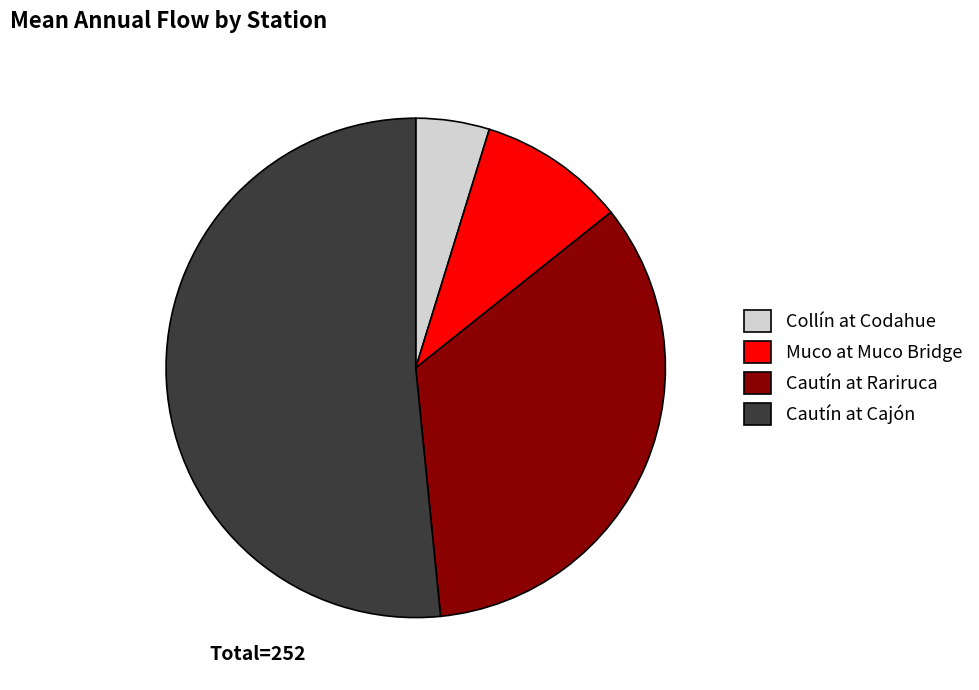

Which slice is the largest?

Cautín at Cajón